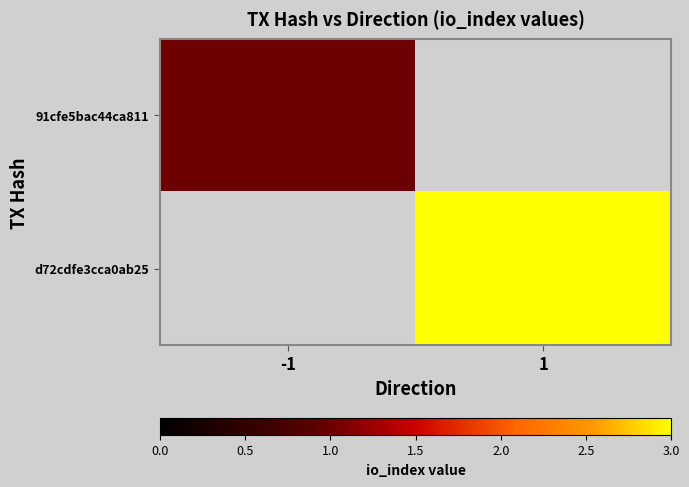

Is it true that d72cdfe3cca0ab25 equals 3.0 at 1?

True